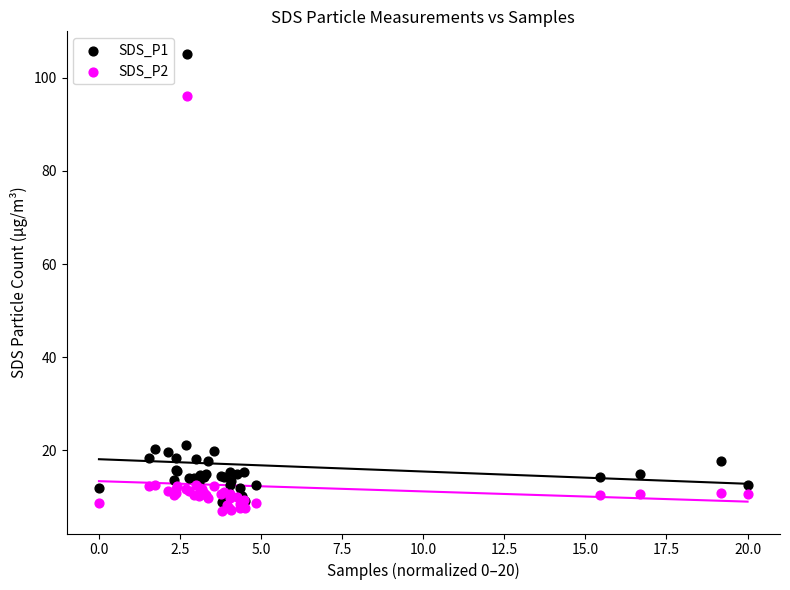

What are all the series names shown in the legend?

SDS_P1, SDS_P2